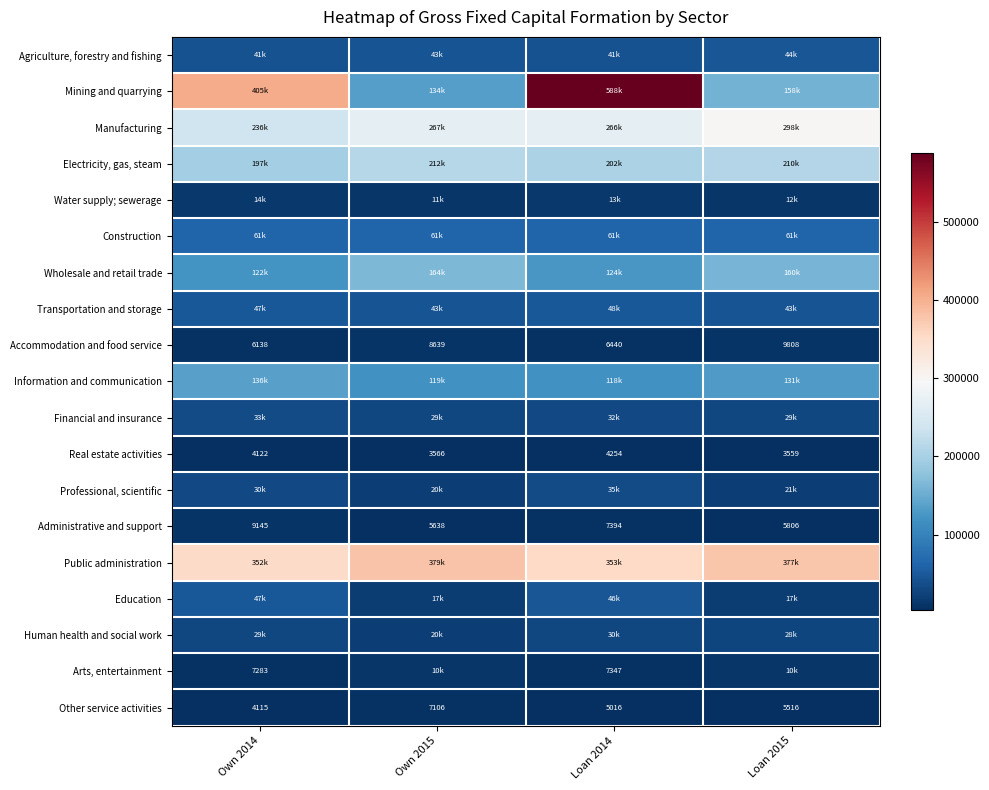

What is the difference between the maximum and minimum values in the Accommodation and food service series?

3670